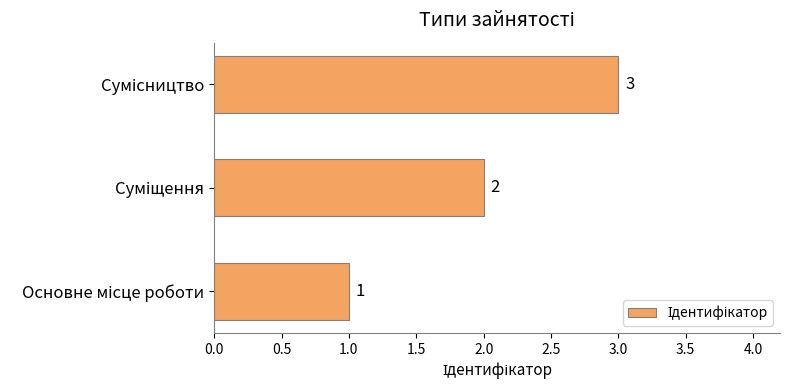

How many values are below 2?

1